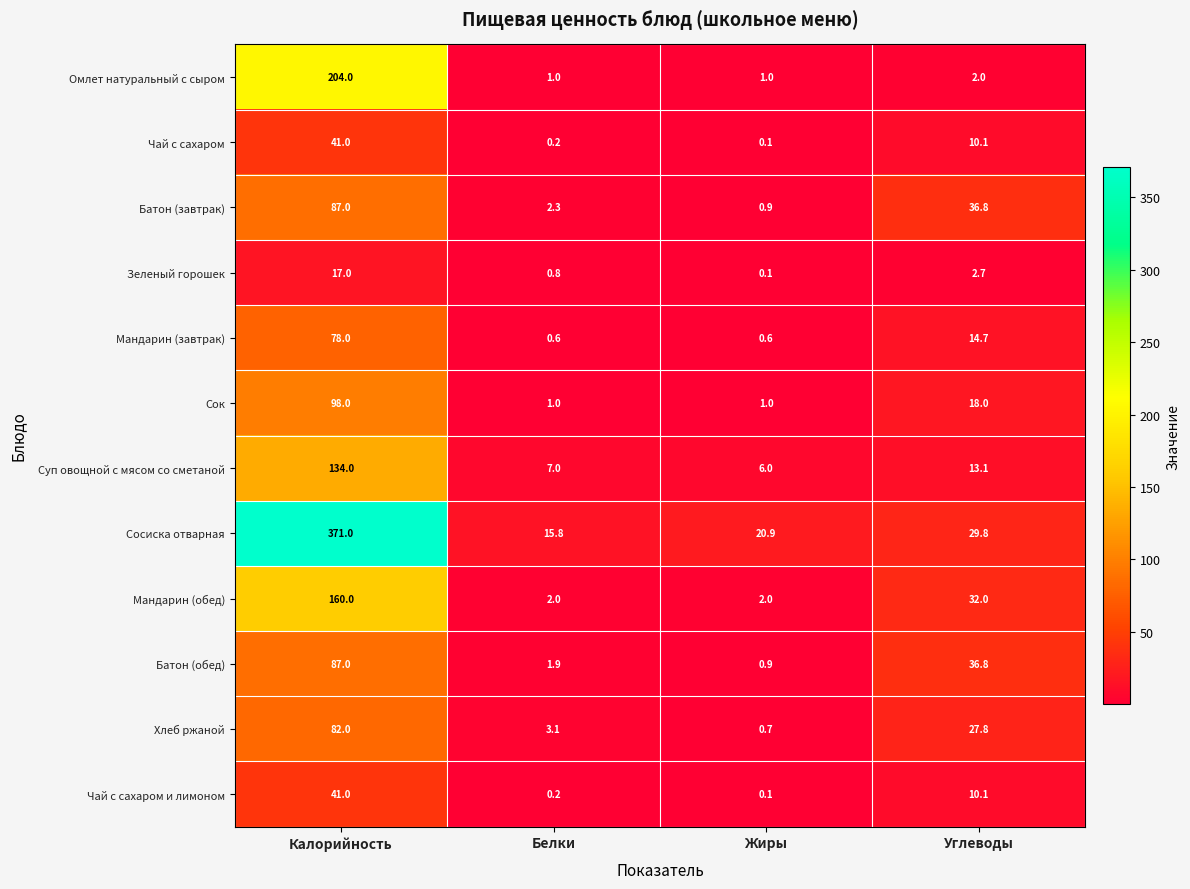

At which category does the chart reach its minimum across all series?

Жиры